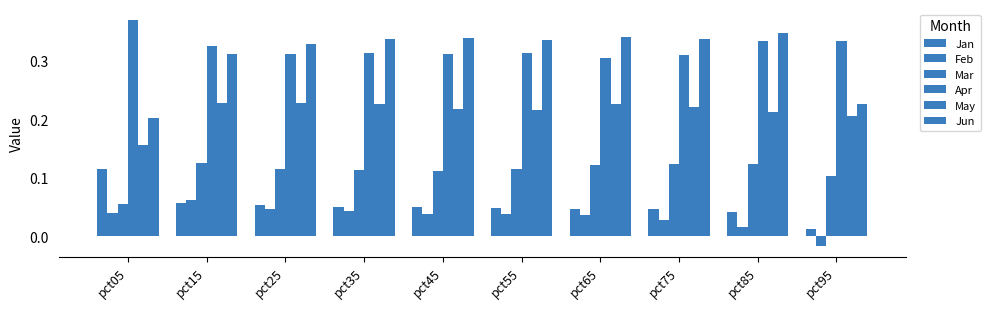

Rank the series at pct65 from highest to lowest value.

Jun, Apr, May, Mar, Jan, Feb